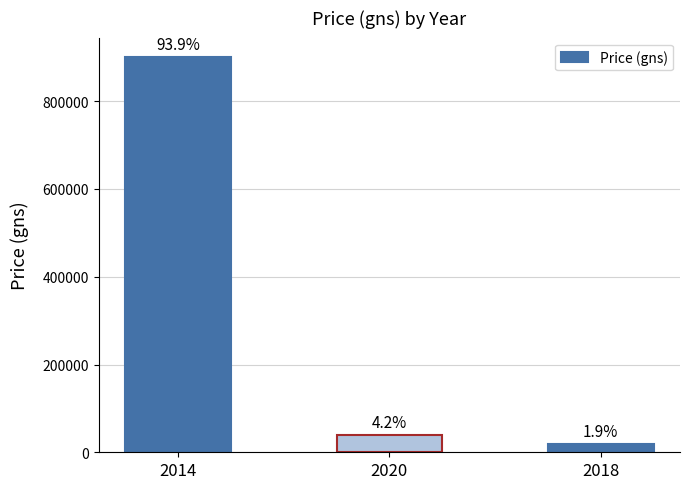

Which category has the lowest value across all series?

2018